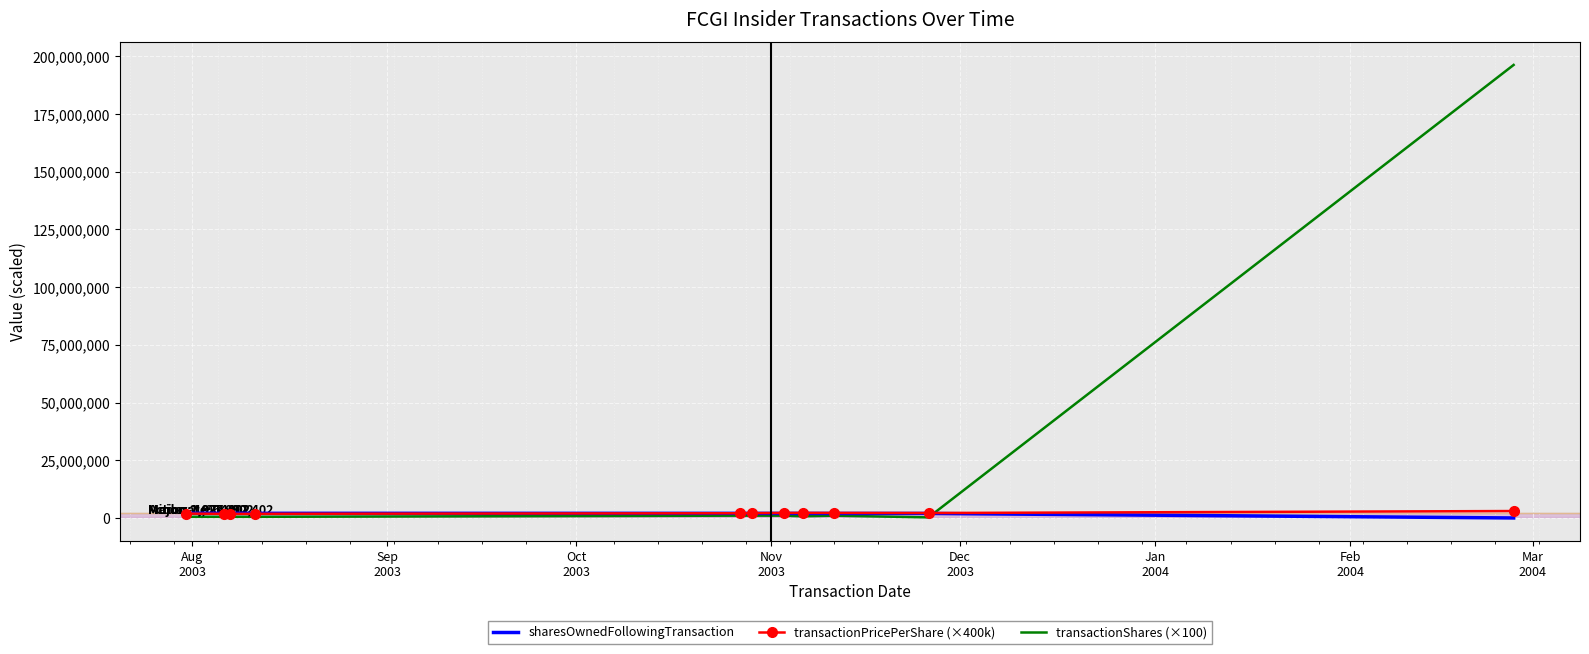

What is the difference between the second highest and second lowest values in the sharesOwnedFollowingTransaction series?

60000.0